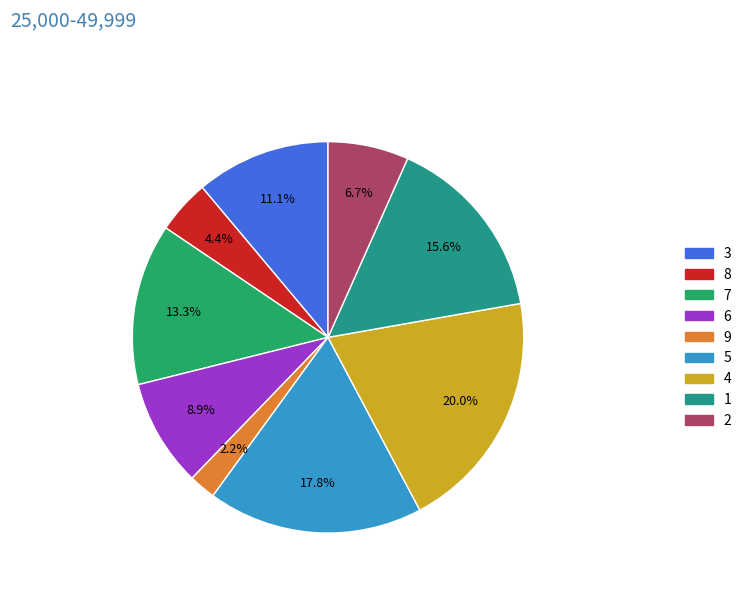

Is there any slice that represents more than half of the pie?

No